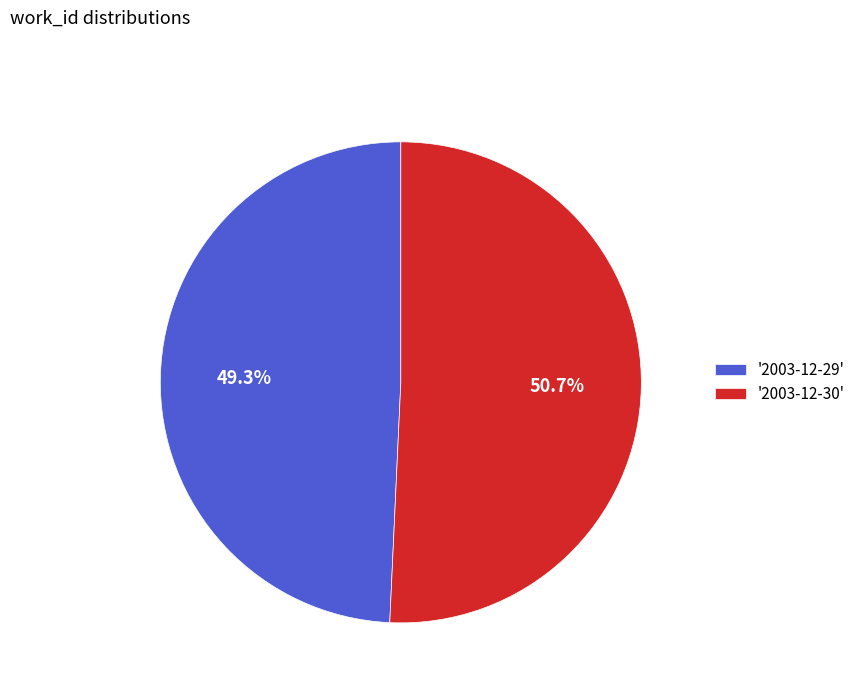

Is there a majority slice in this chart?

Yes